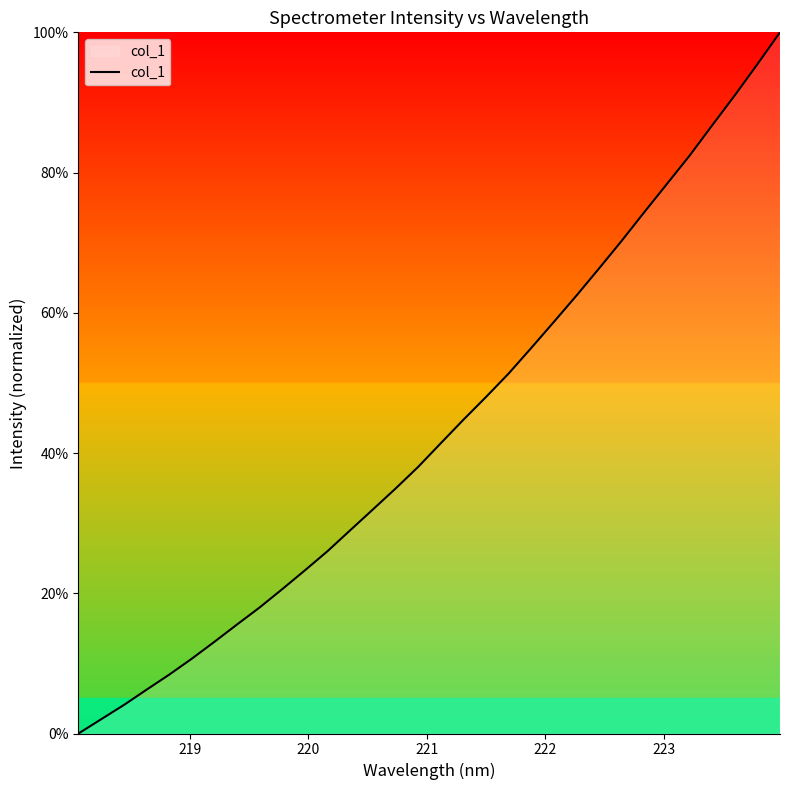

What is the difference between the maximum and minimum values?

100.0